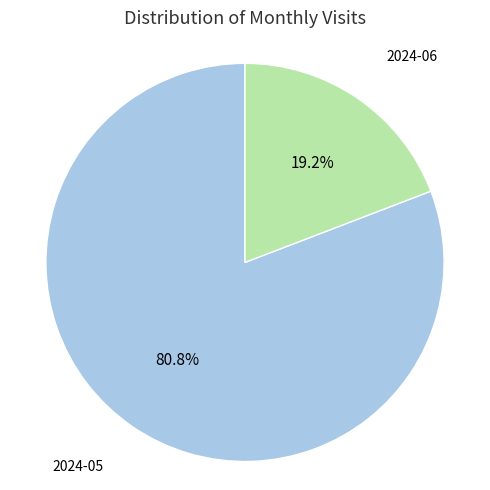

Do 2024-05 and 2024-06 together represent more than half of the pie?

Yes